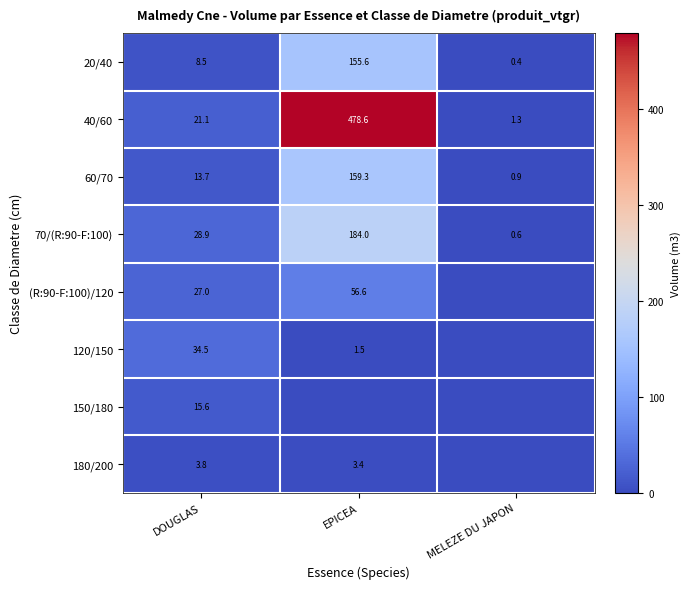

Is the value of 20/40 at MELEZE DU JAPON greater than the value of 60/70 at EPICEA?

No